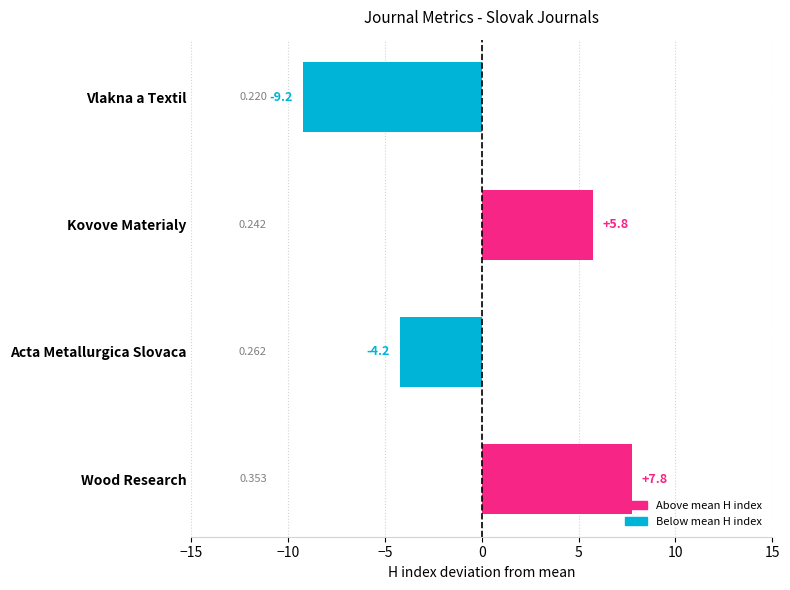

What is the difference between the maximum and minimum values?

17.0